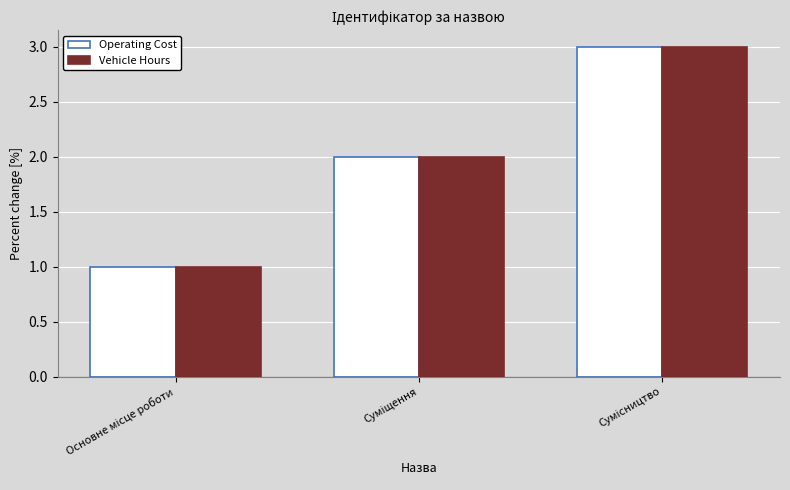

What is the sum of all Operating Cost values?

6